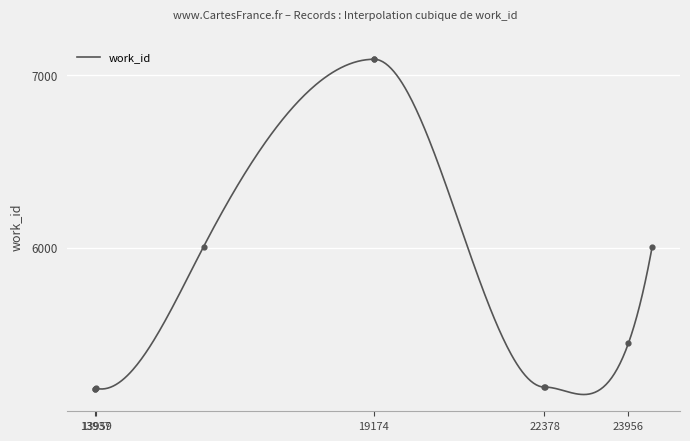

What is the change in value from 19175 to 22380?

-1902